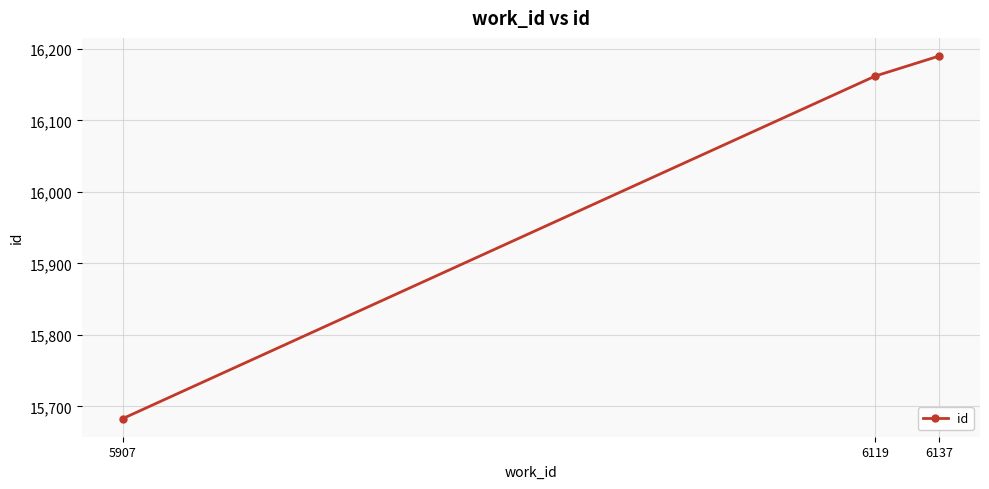

Reading right to left, list all the values displayed in this chart.

6137=16190	6119=16162	5907=15683